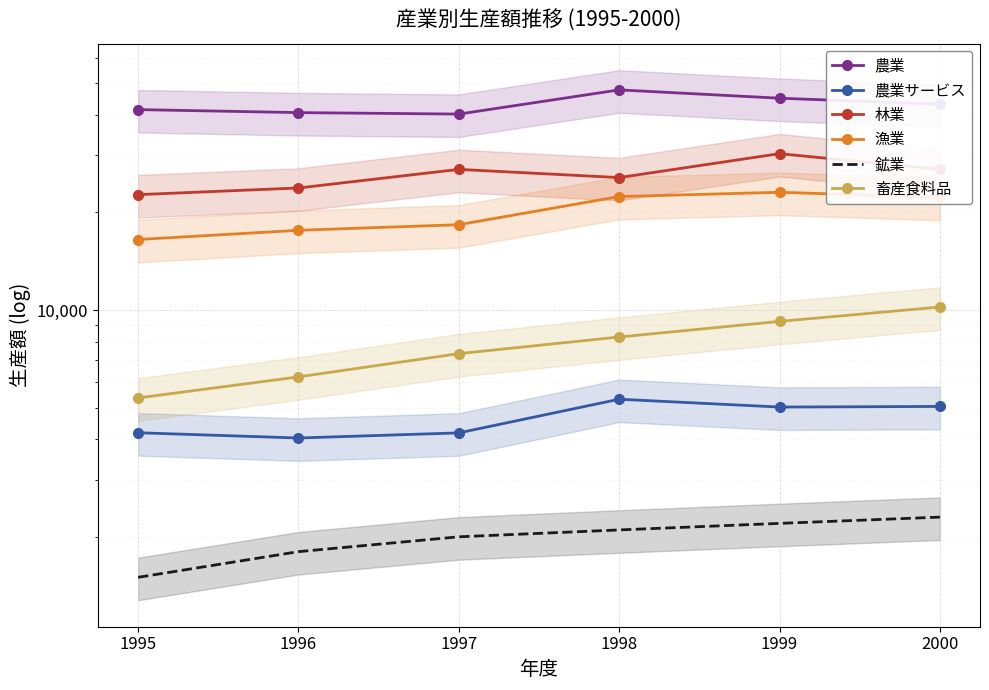

What is the difference between the second highest and second lowest values in the 林業 series?

3355.1